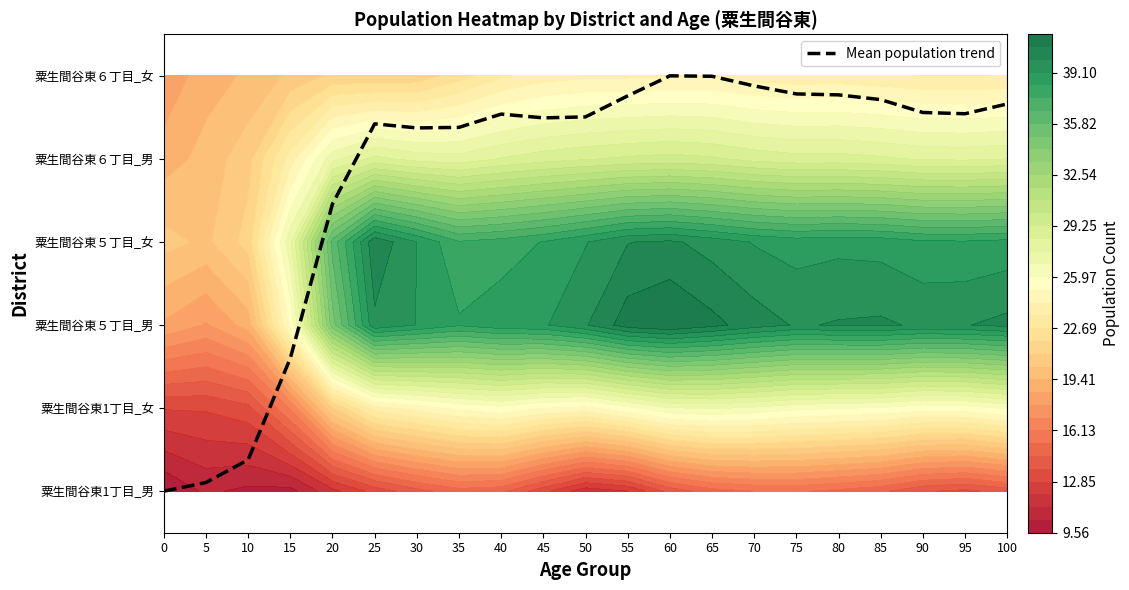

List the labels in order of value, largest first.

60, 65, 70, 75, 80, 55, 85, 100, 90, 95, 40, 50, 45, 25, 35, 30, 20, 15, 10, 5, 0